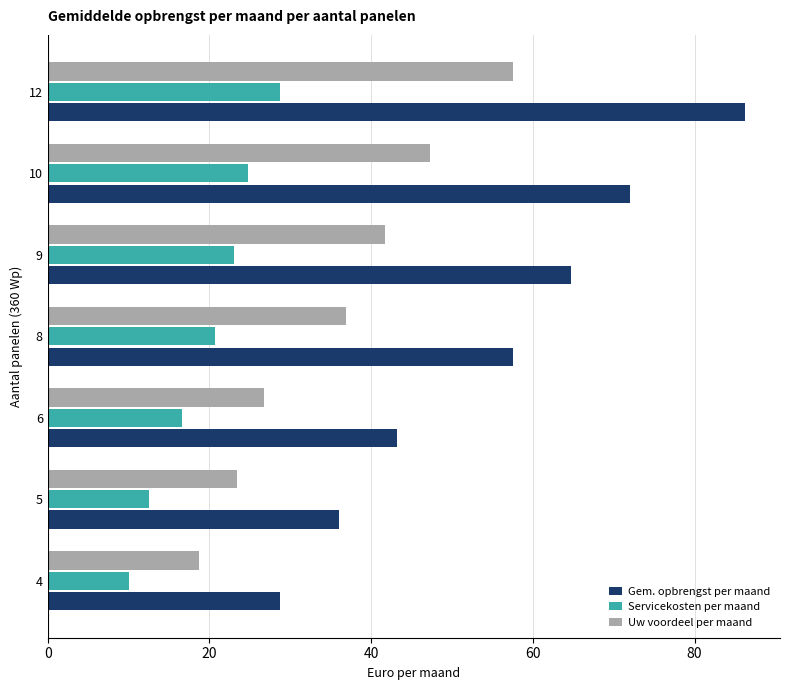

Between 6 and 8, which series saw the biggest shift?

Gem. opbrengst per maand